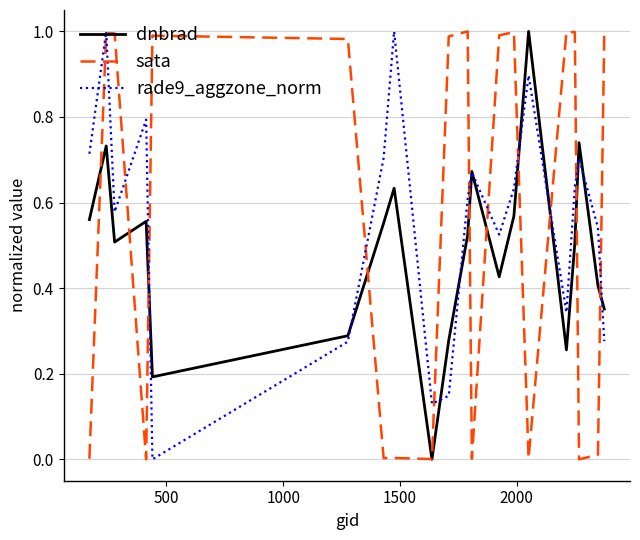

Does the chart display data point markers on the line(s)?

No